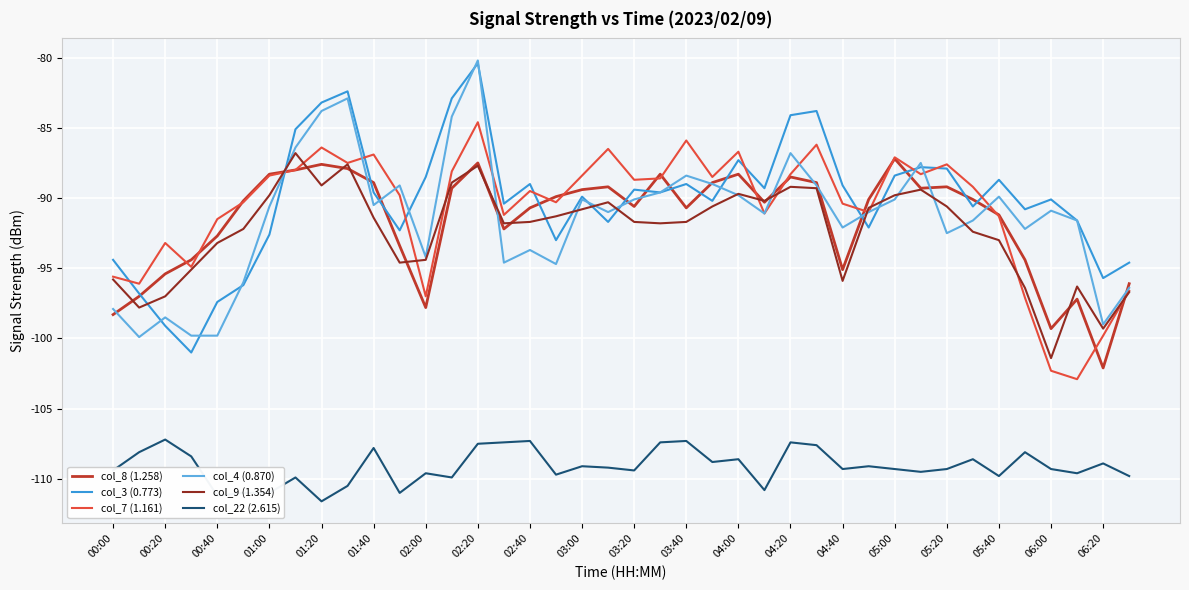

True or false: col_4 (0.870) and col_22 (2.615) intersect in this chart.

False